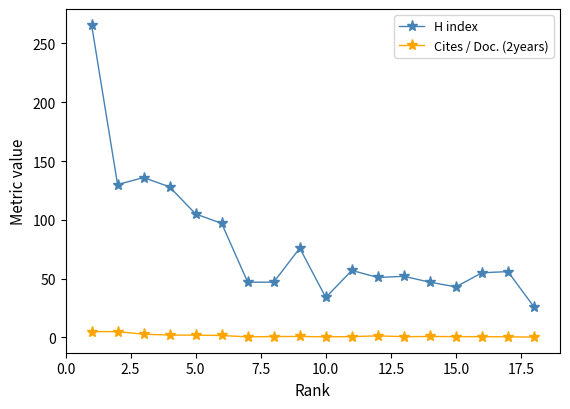

What is the value of the H index point at the 1st from the left?

266.0